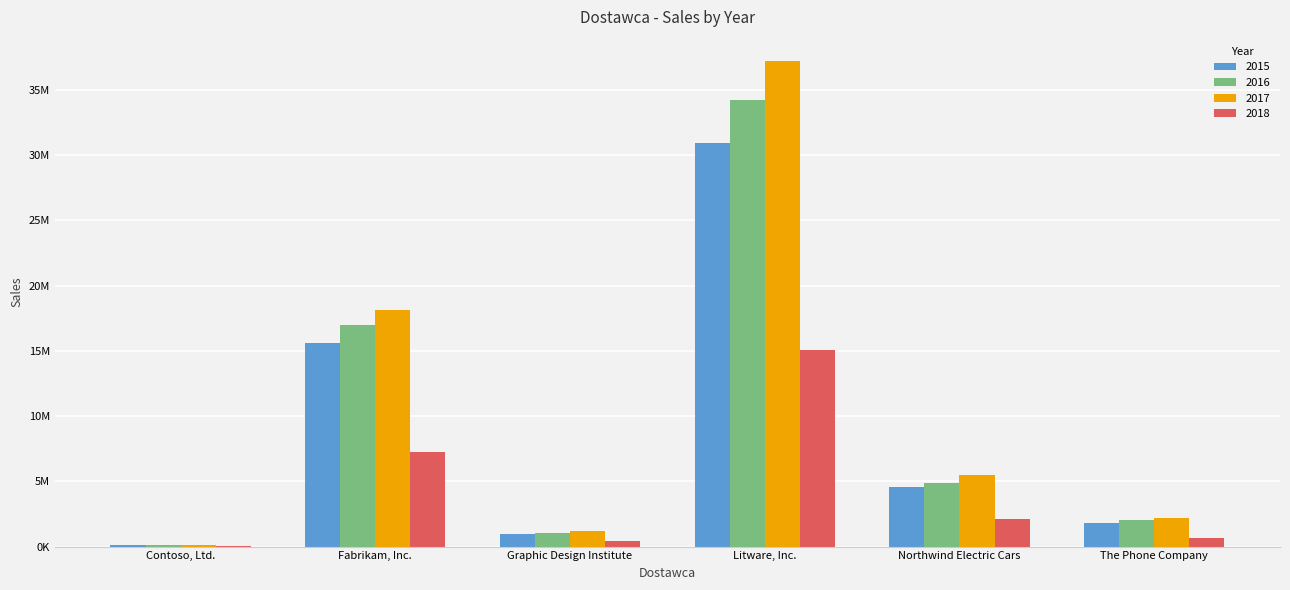

What is the minimum value for 2015?

84198.4